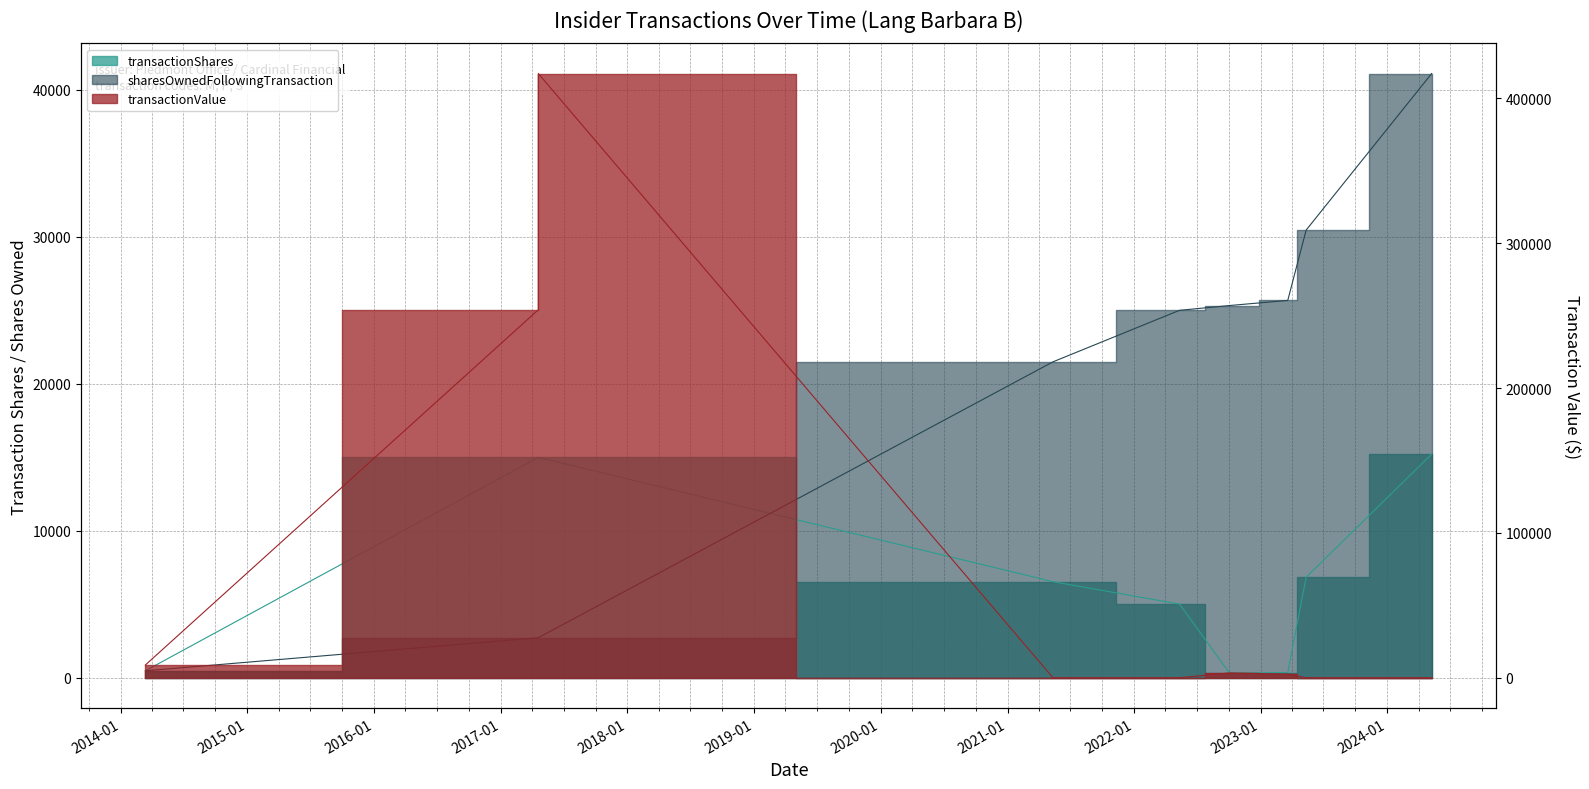

Which label corresponds to the smallest value in the chart?

2021-05-12